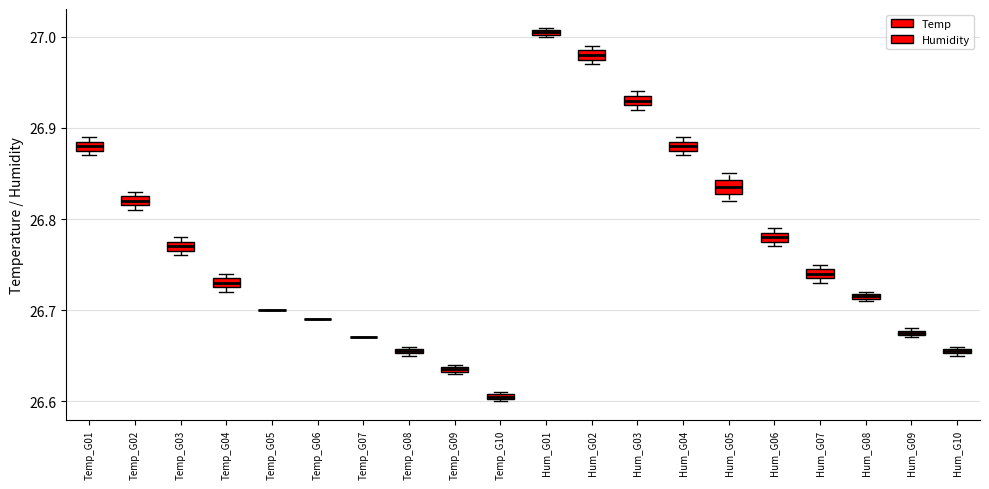

Where is the lower edge of the box for Hum_G08 on the y-axis? The values are not printed on the chart, so give them approximately, as read against the axis.

26.71